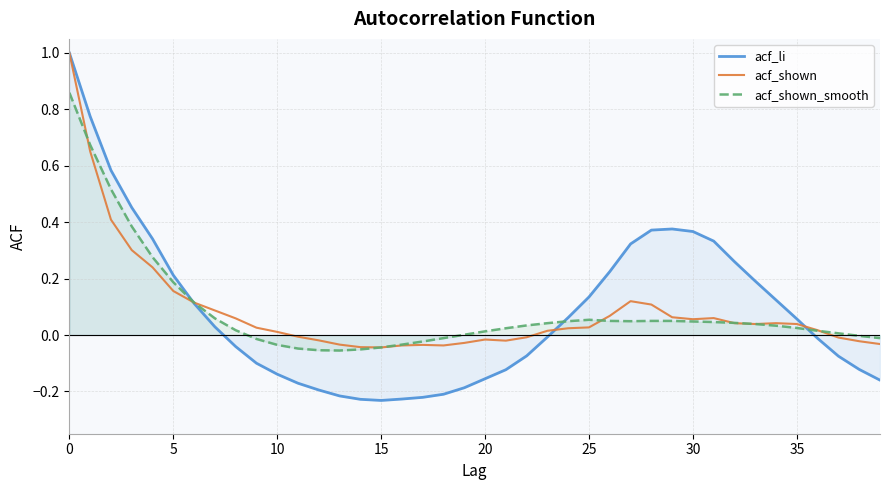

How many data points in acf_li are above 0?

20